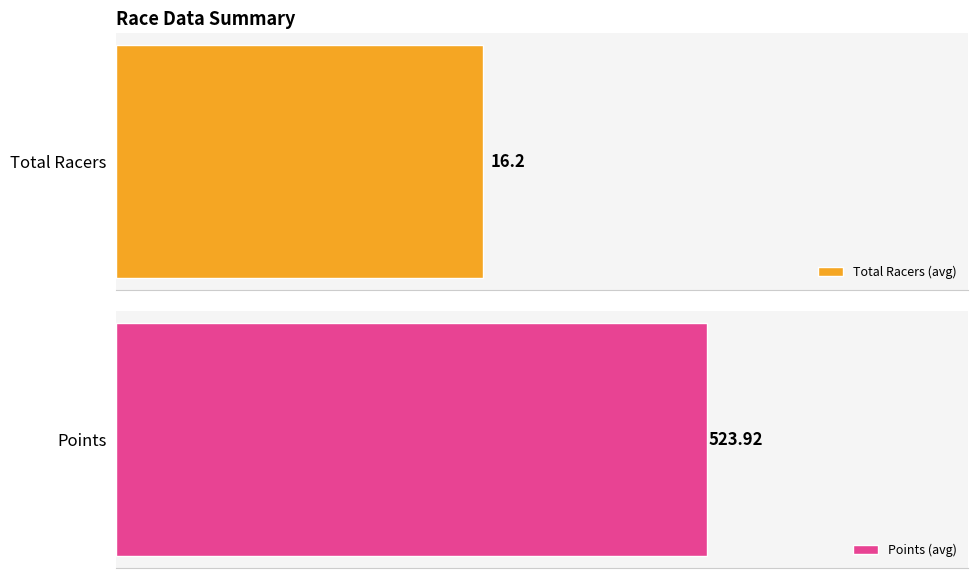

Does the chart contain stacked bars?

No